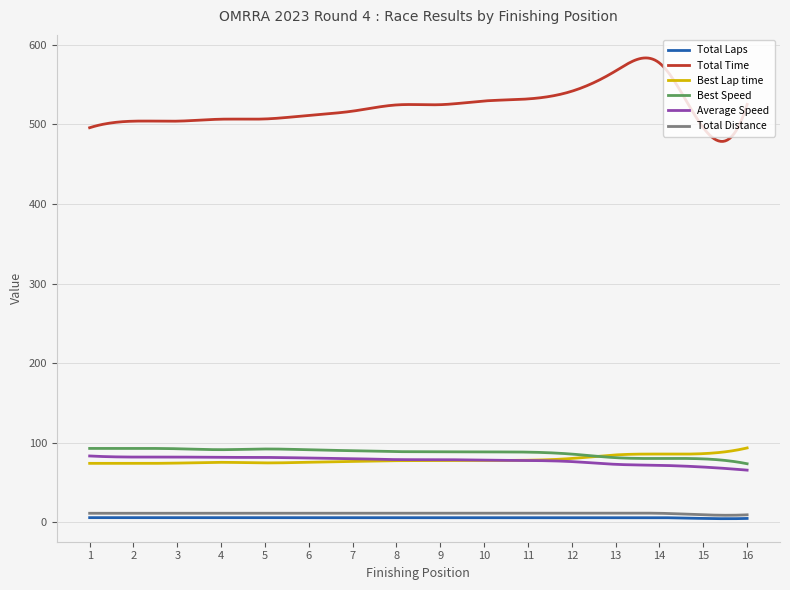

What is the maximum value shown in the chart?

583.3